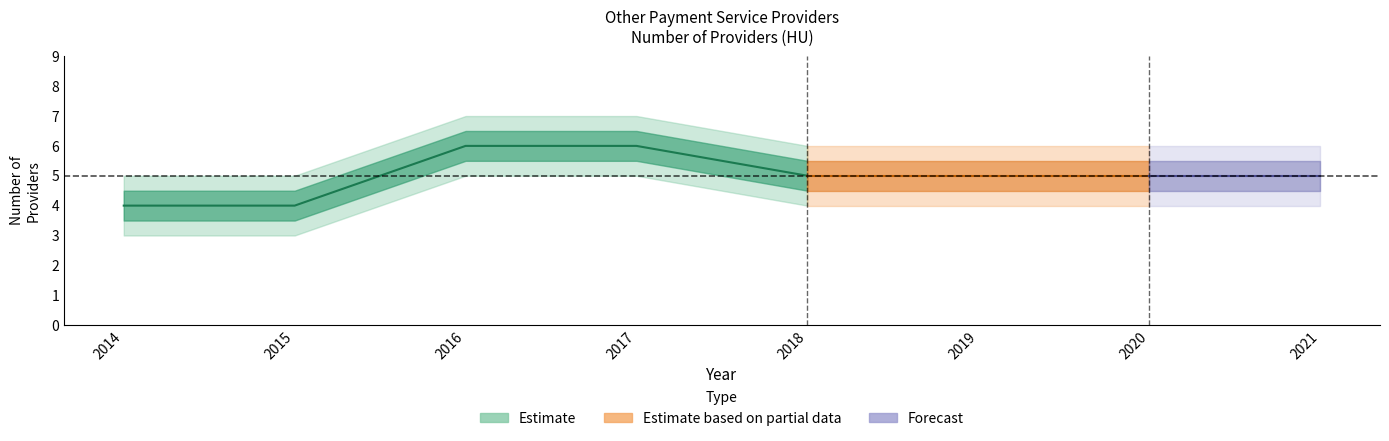

What is the difference between the upper_50 values at 2017 and 2014?

2.0